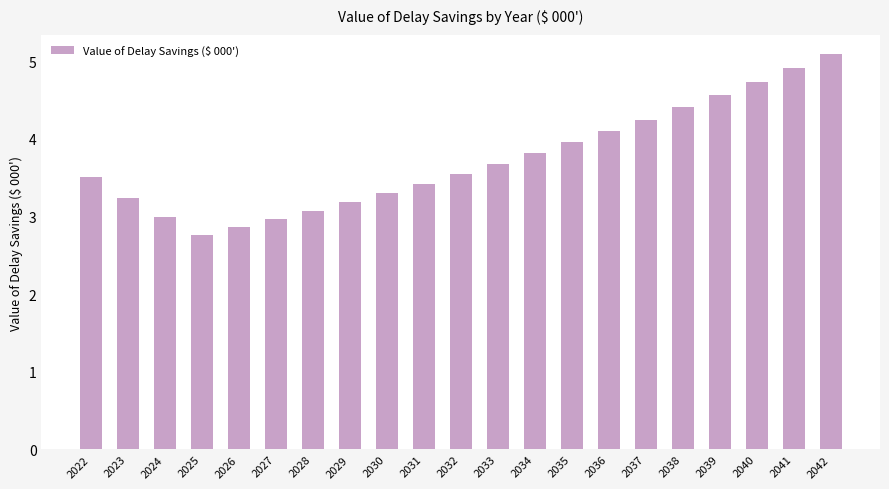

How many bars are there in total?

21